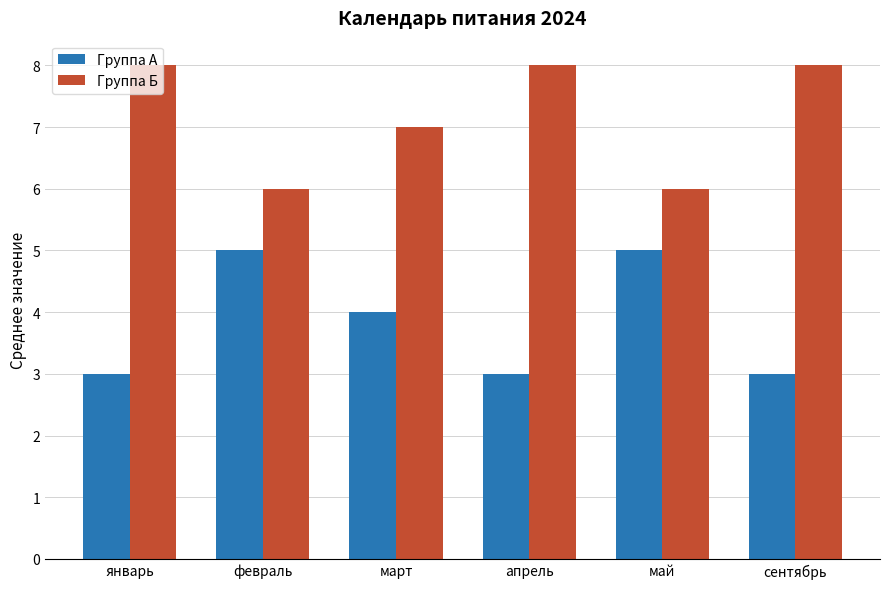

What is the minimum value shown in the chart?

3